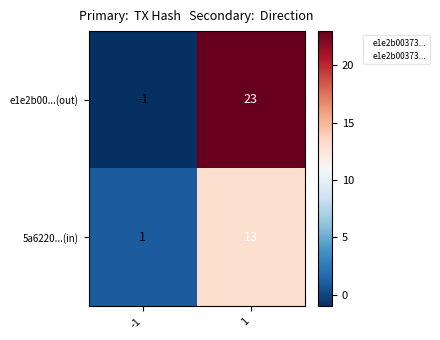

What is the difference between the maximum and minimum values in the e1e2b00...(out) series?

24